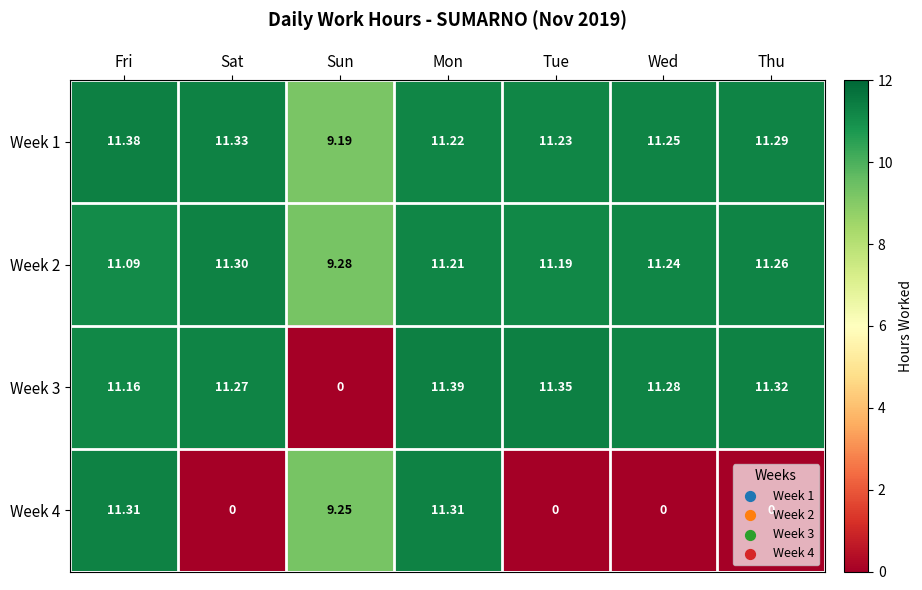

Is the value of Week 1 at Sun greater than the value of Week 3 at Wed?

No